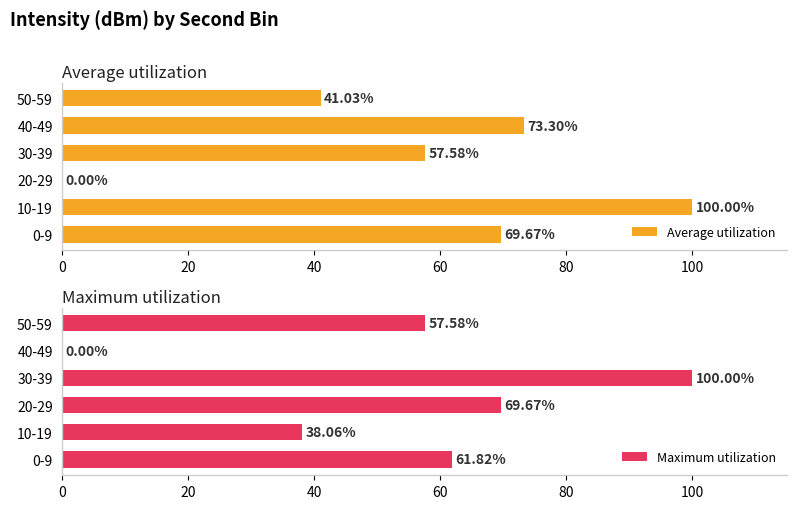

Rank the series by their average value, from highest to lowest.

Average utilization, Maximum utilization